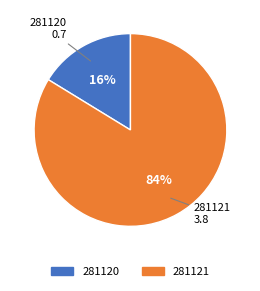

To the nearest percent, what percentage of the pie is 281120?

16%